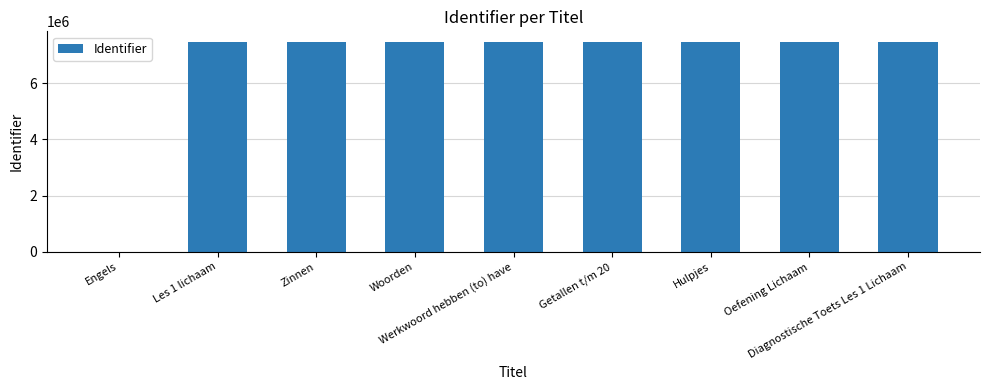

What is the sum of all values?

59719859